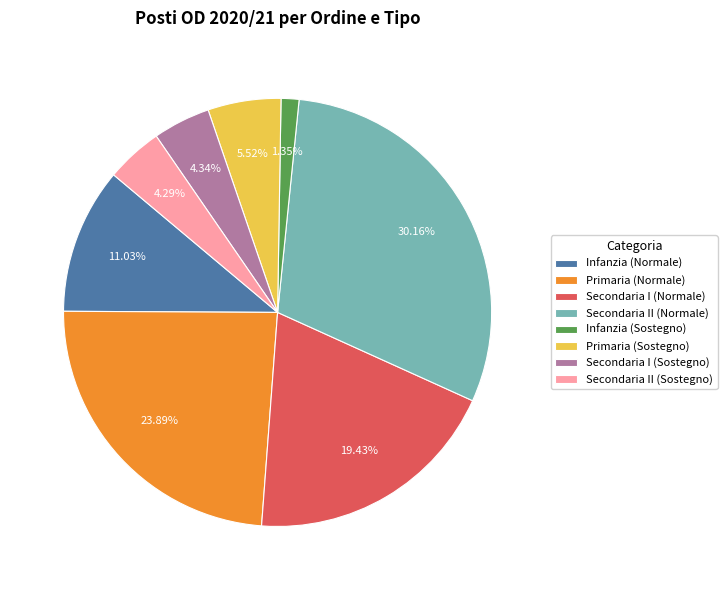

Approximately how many times larger is the value at Primaria (Normale) compared to Secondaria II (Sostegno)?

5.6